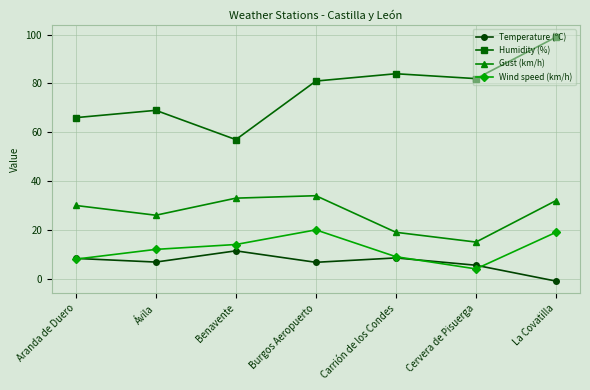

How many data points in Temperature (ºC) are less than 6?

2